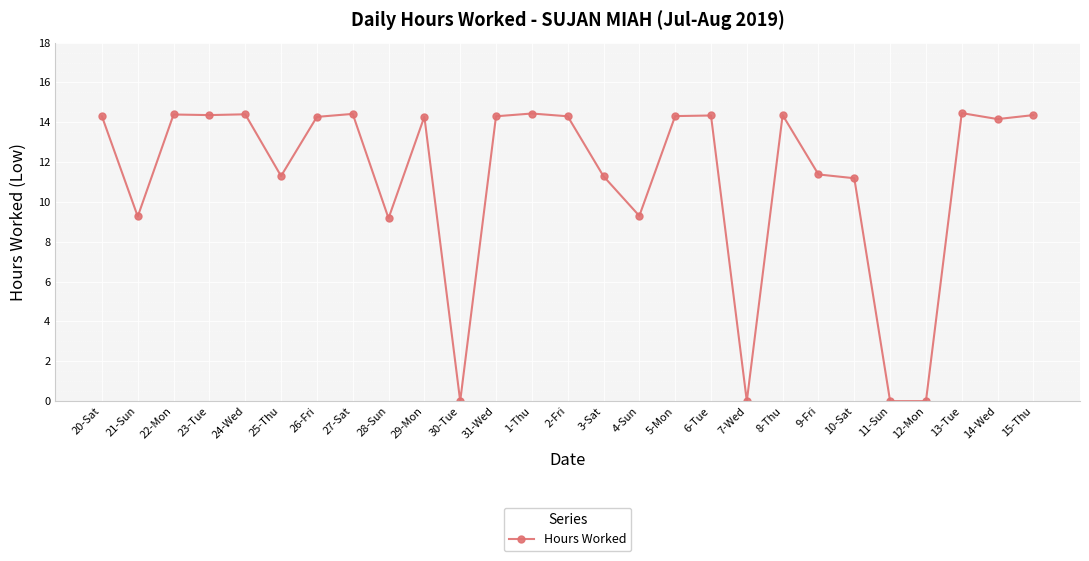

What is the change in value from 28-Sun to 31-Wed?

+5.1